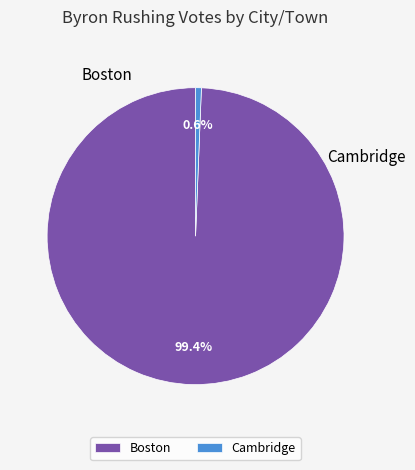

How many segments does this pie chart have?

2